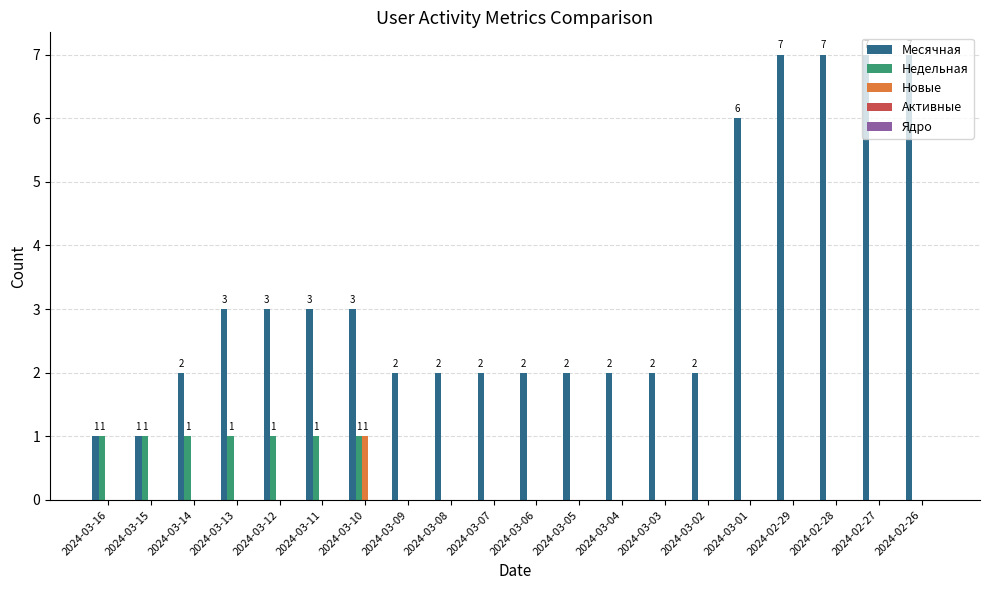

Which series has the largest total across all categories?

Месячная